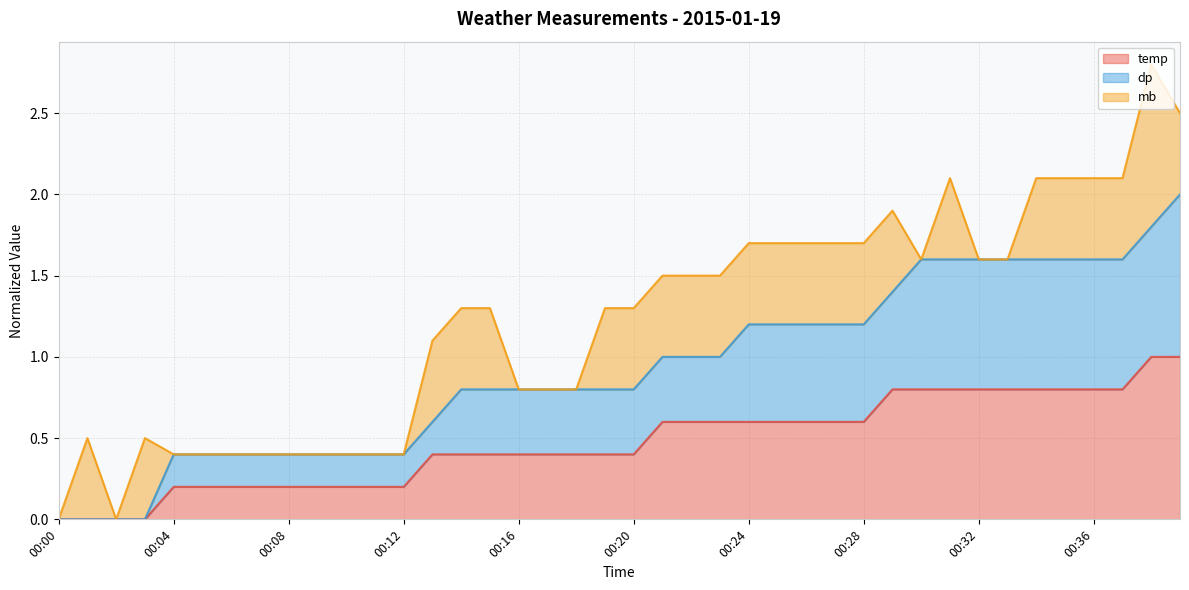

How many data points in temp are above 0?

36